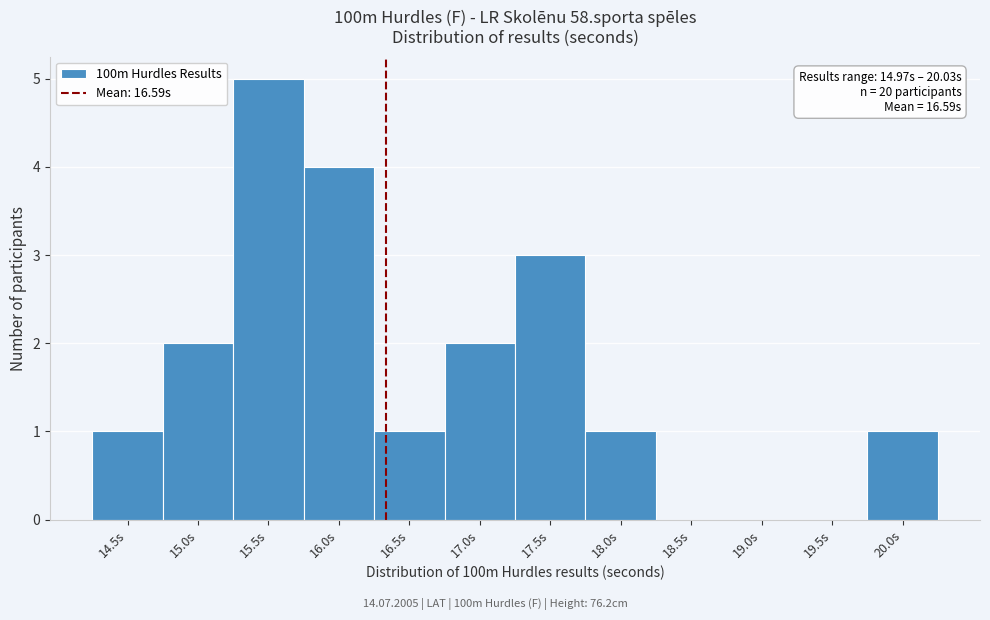

Reading left to right, transcribe all the data shown in this chart.

14.5s=1	15.0s=2	15.5s=5	16.0s=4	16.5s=1	17.0s=2	17.5s=3	18.0s=1	18.5s=0	19.0s=0	19.5s=0	20.0s=1